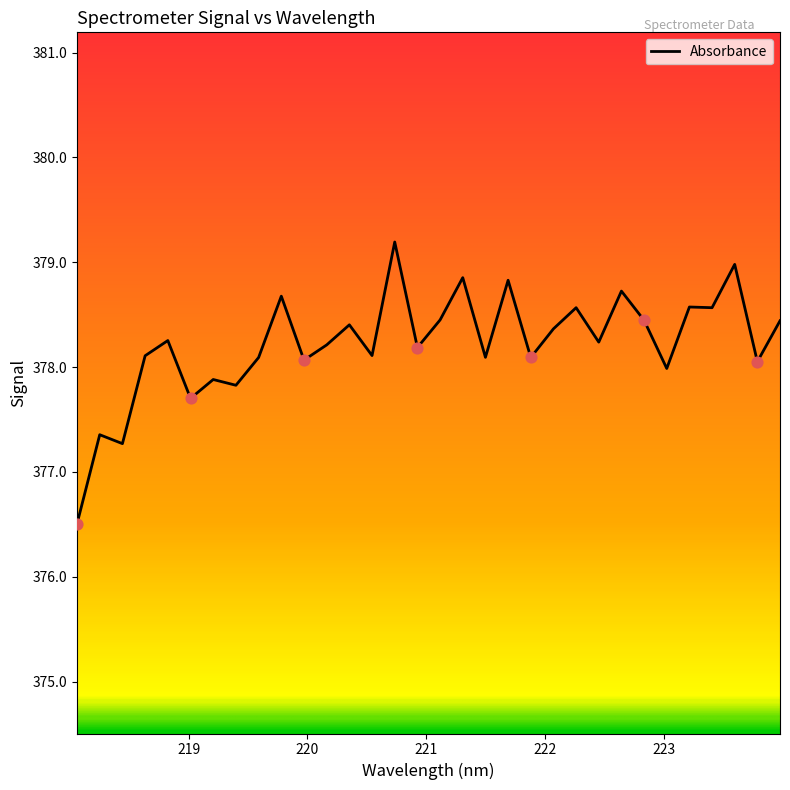

What is the smallest value displayed?

376.5